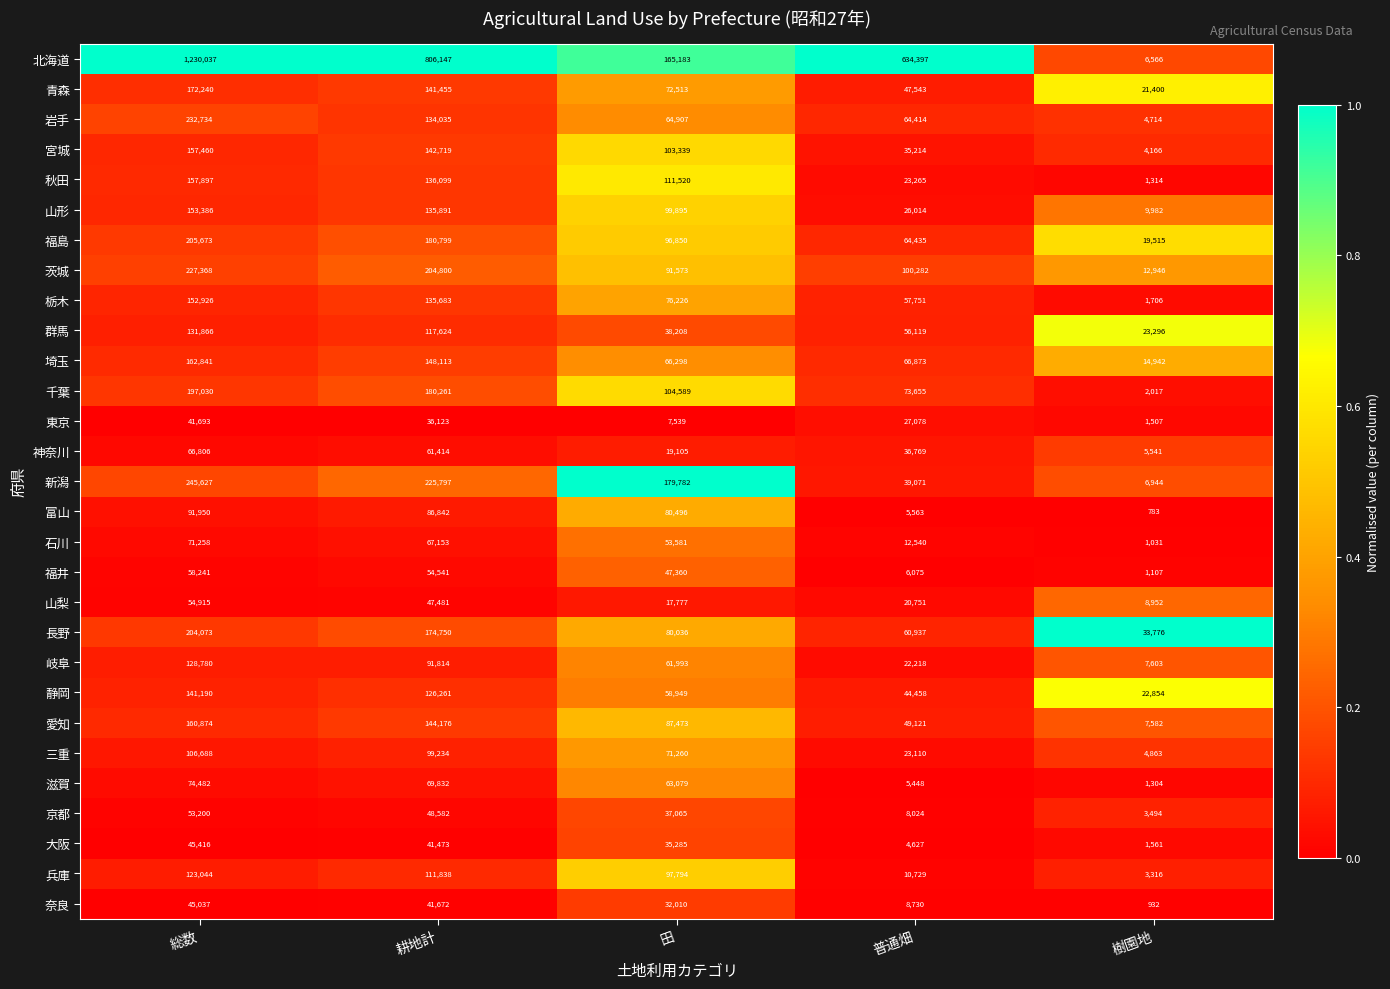

The value of 京都 at 総数 is 53200. True or false?

True